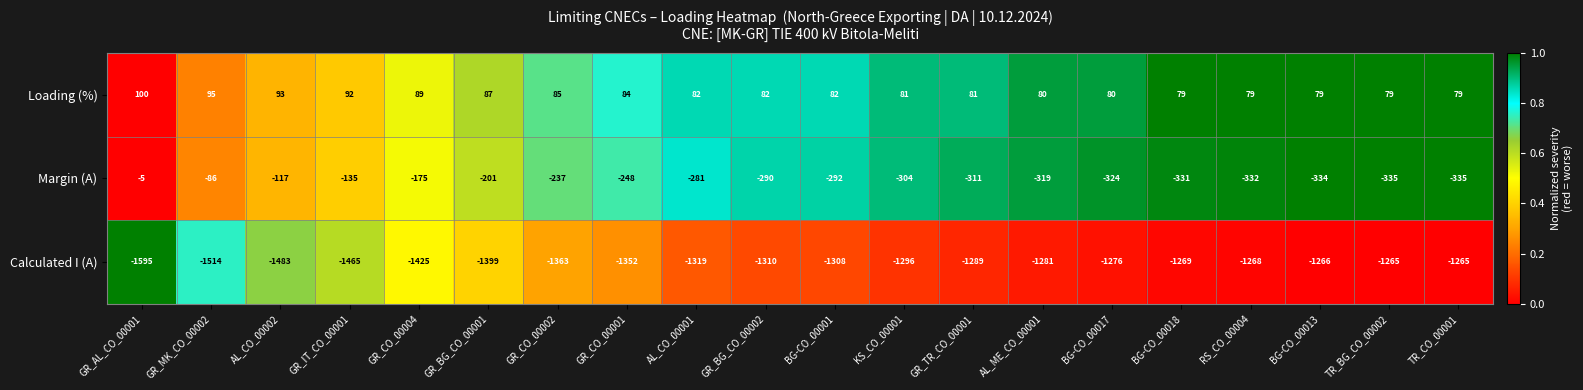

What is the difference between the highest and lowest values at GR_AL_CO_00001?

1695